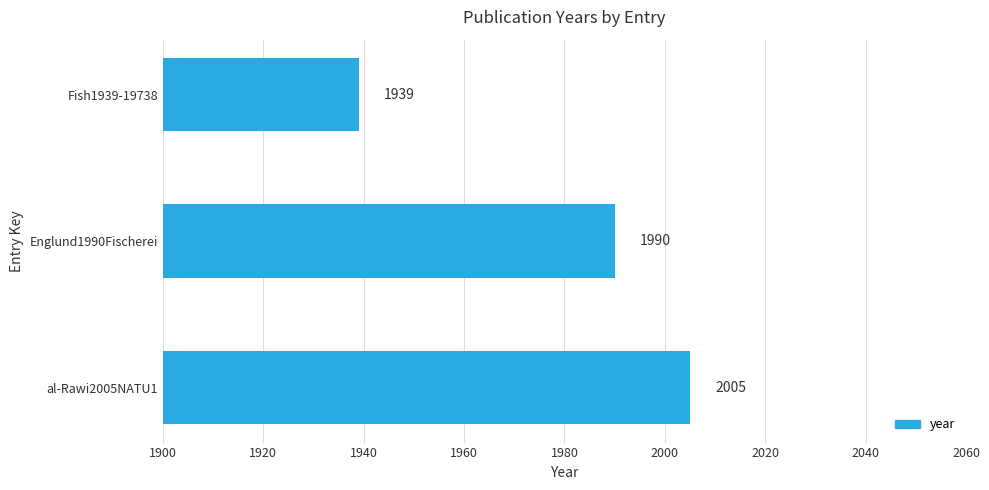

Reading bottom to top, transcribe all the data shown in this chart.

al-Rawi2005NATU1=2005	Englund1990Fischerei=1990	Fish1939-19738=1939